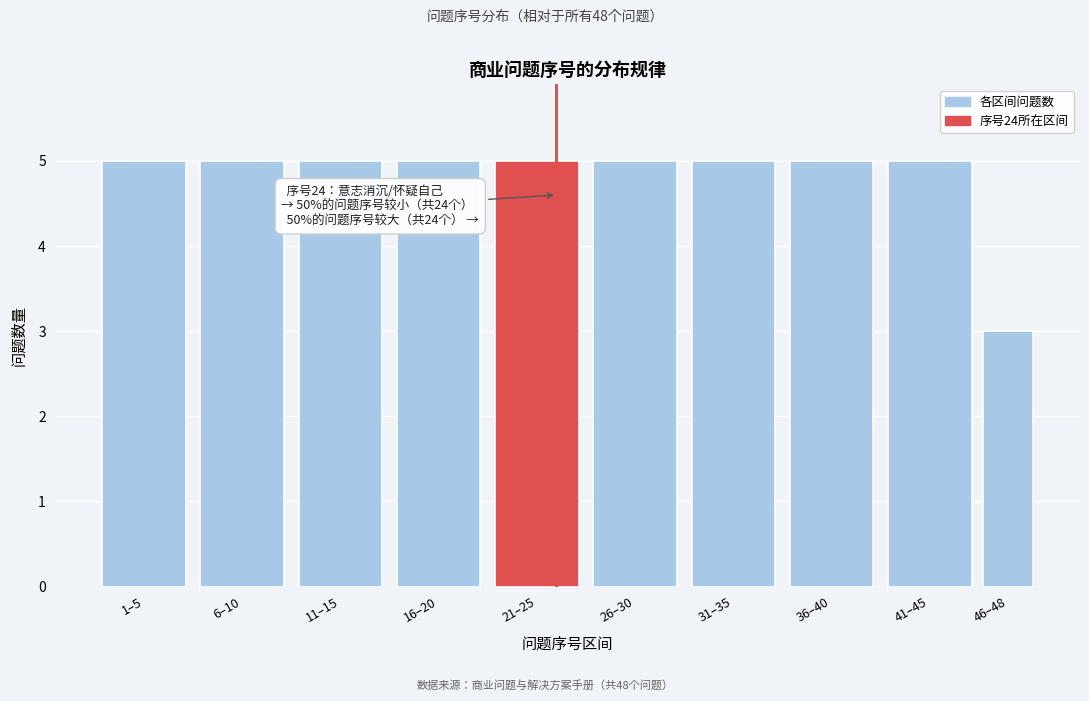

Reading right to left, extract all data points from this chart.

3	5	5	5	5	5	5	5	5	5